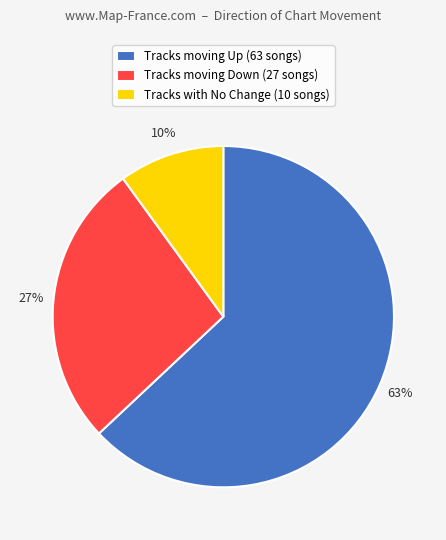

Do Tracks moving Down (27 songs) and Tracks moving Up (63 songs) together represent more than half of the pie?

Yes